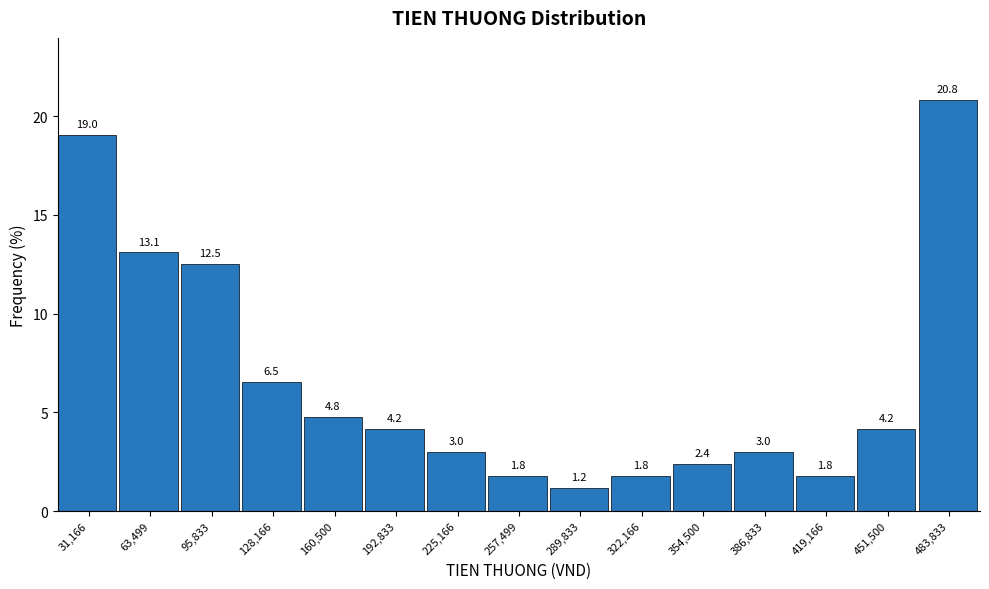

Reading left to right, list every bar in this chart as the range it spans on the x-axis followed by its height. The bar edges are not printed on the chart, so give them approximately, as read against the axis.

15000 to 45000: 19.0
45000 to 80000: 13.1
80000 to 110000: 12.5
110000 to 145000: 6.5
145000 to 175000: 4.8
175000 to 210000: 4.2
210000 to 240000: 3.0
240000 to 275000: 1.8
275000 to 305000: 1.2
305000 to 340000: 1.8
340000 to 370000: 2.4
370000 to 405000: 3.0
405000 to 435000: 1.8
435000 to 470000: 4.2
470000 to 500000: 20.8